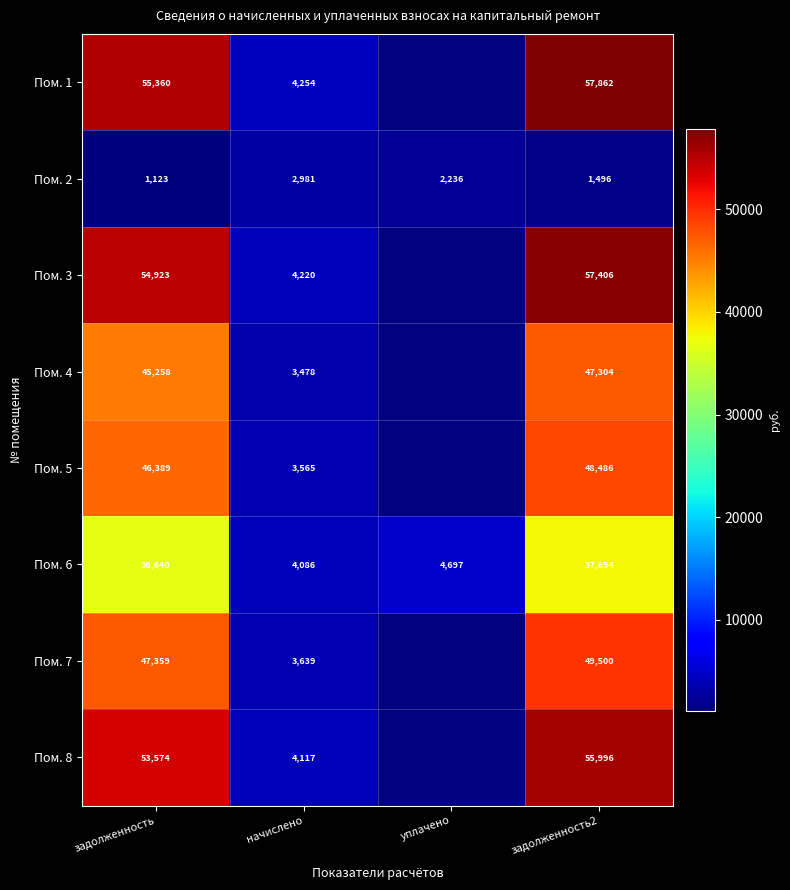

Is the value of Пом. 6 at задолженность greater than the value of Пом. 4 at начислено?

Yes